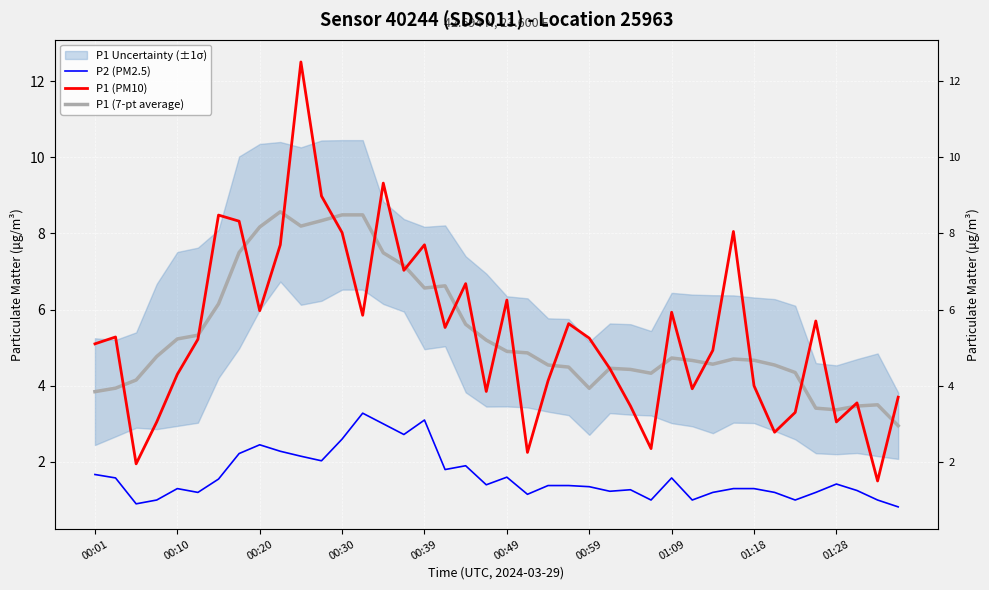

What is the sum of all P1 (7-pt average) values?

214.7